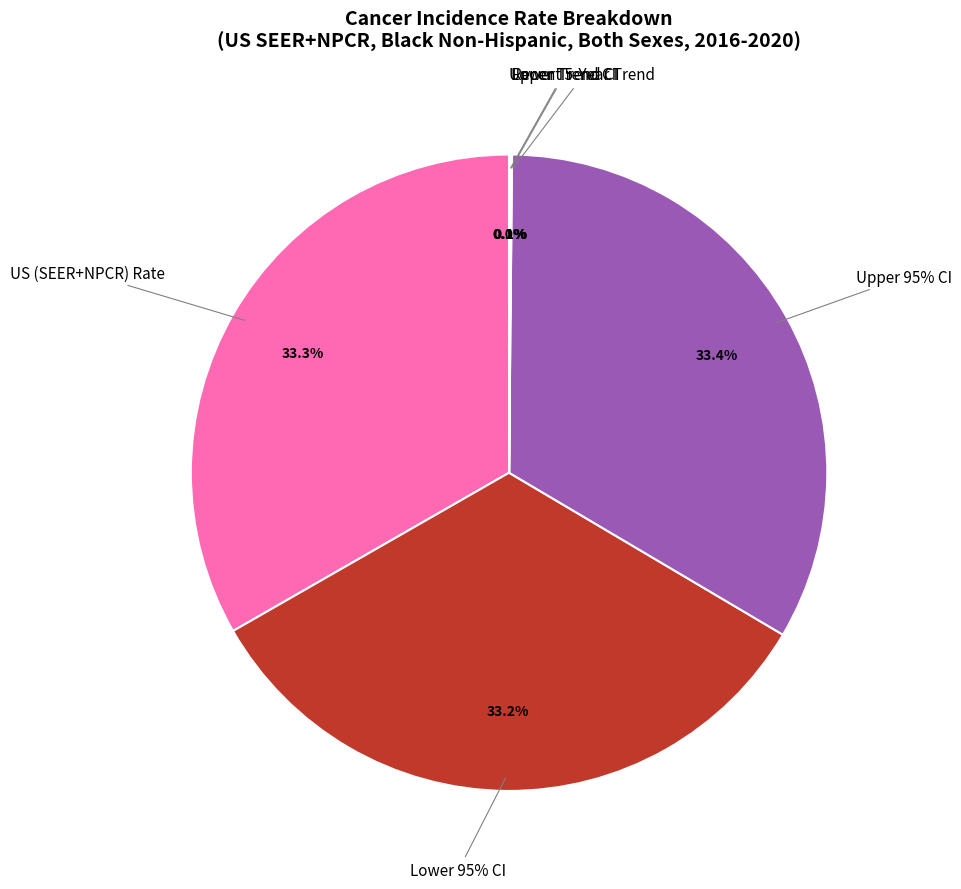

What portion of the pie excludes Average Annual Count?

0.2%